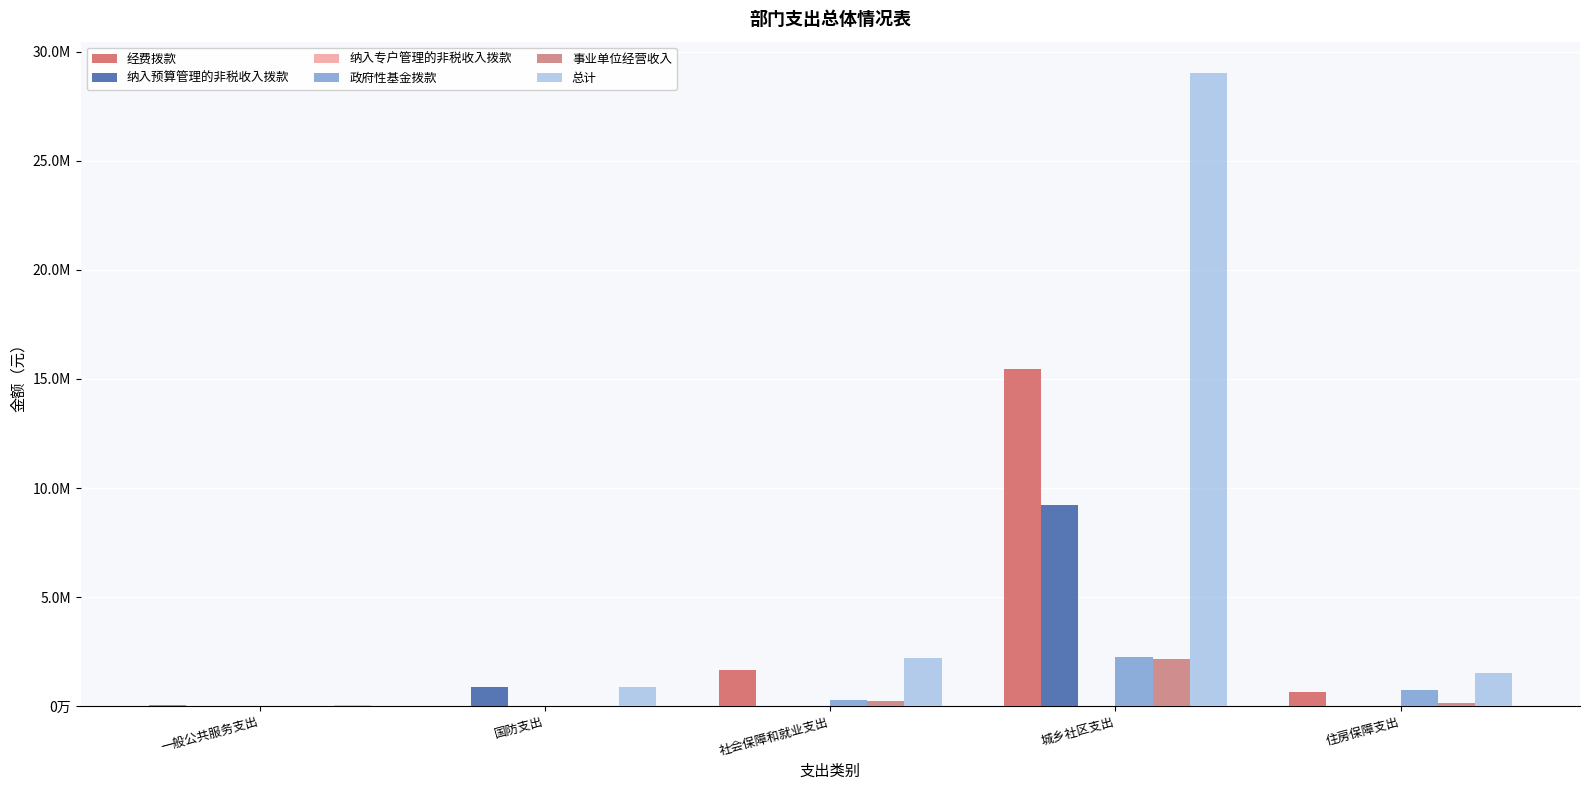

Reading left to right, extract all data points from this chart.

经费拨款: 30000.0	0.0	1675196.6	15455504.5	666397.5
纳入预算管理的非税收入拨款: 0.0	880000.0	0.0	9200000.0	0.0
纳入专户管理的非税收入拨款: 0.0	0.0	0.0	0.0	0.0
政府性基金拨款: 0.0	0.0	287360.6	2228959.0	733680.3
事业单位经营收入: 0.0	0.0	236635.2	2135047.2	118317.6
总计: 30000.0	880000.0	2199192.5	29019510.7	1518395.4